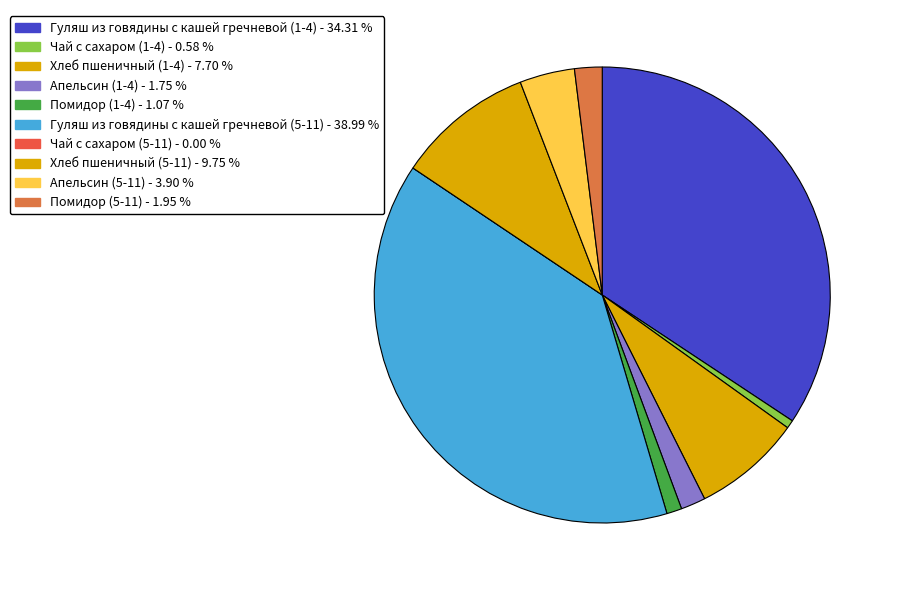

Is it true that Гуляш из говядины с кашей гречневой (1-4) is 21% of the pie?

False